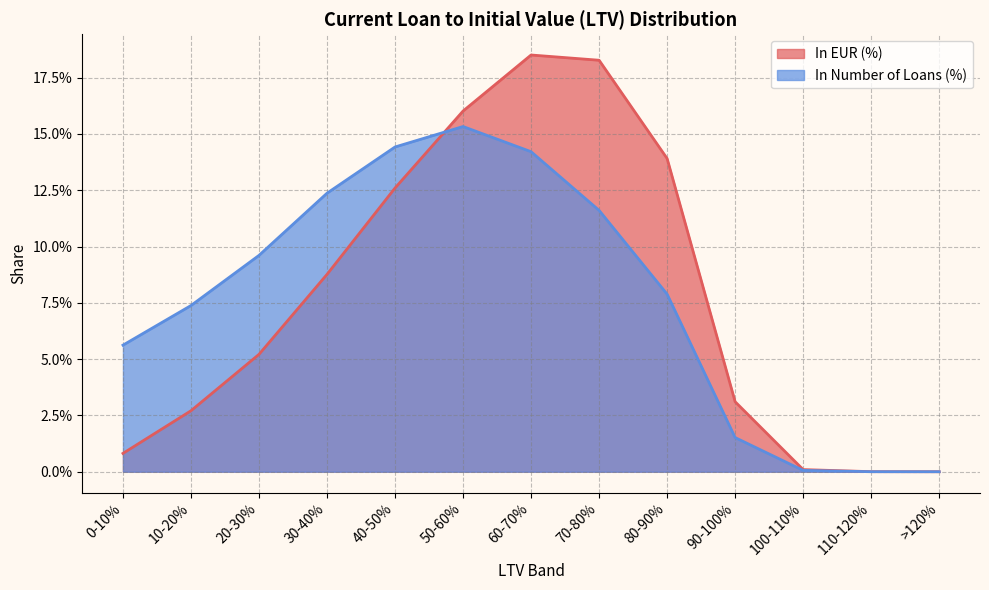

How many lines are shown in the chart?

2